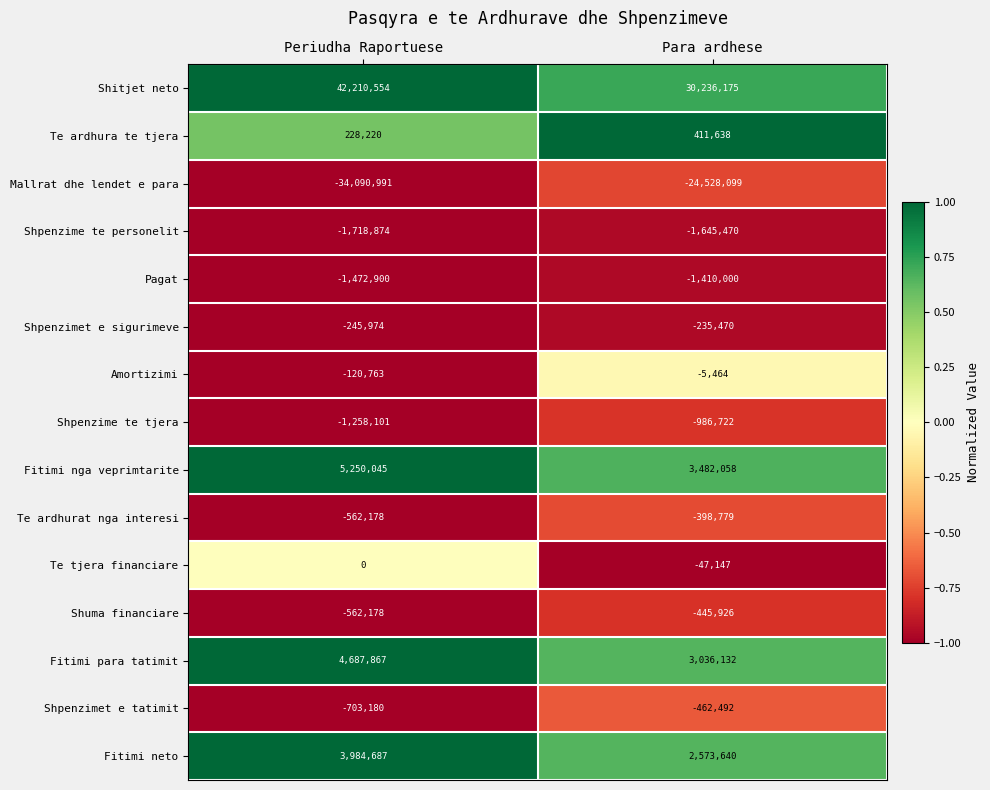

Which series has the largest total across all categories?

Shitjet neto